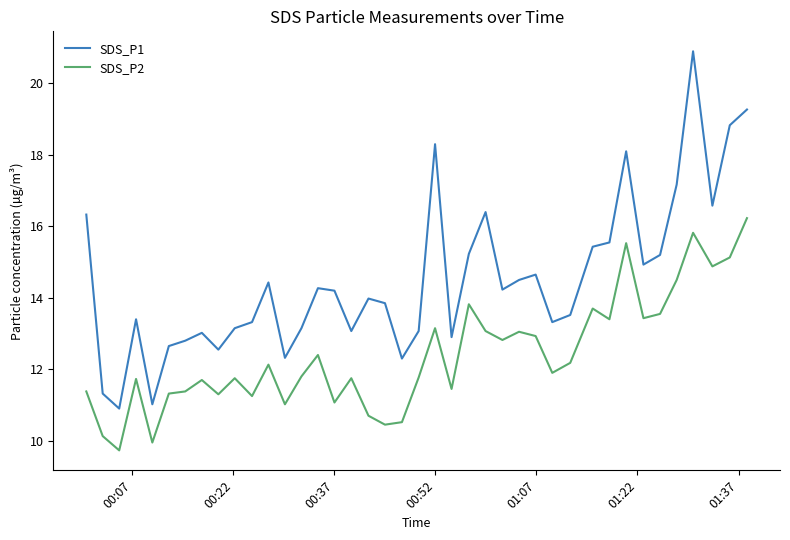

What is the smallest value displayed?

9.7